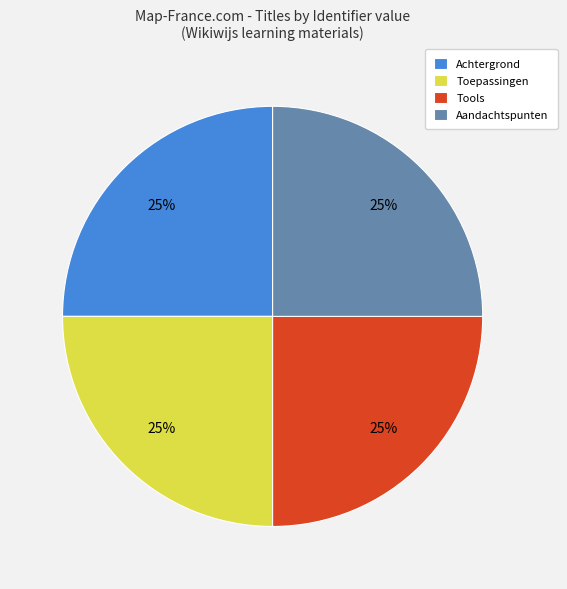

To the nearest percent, what is the difference between the largest and smallest slice percentages?

0%